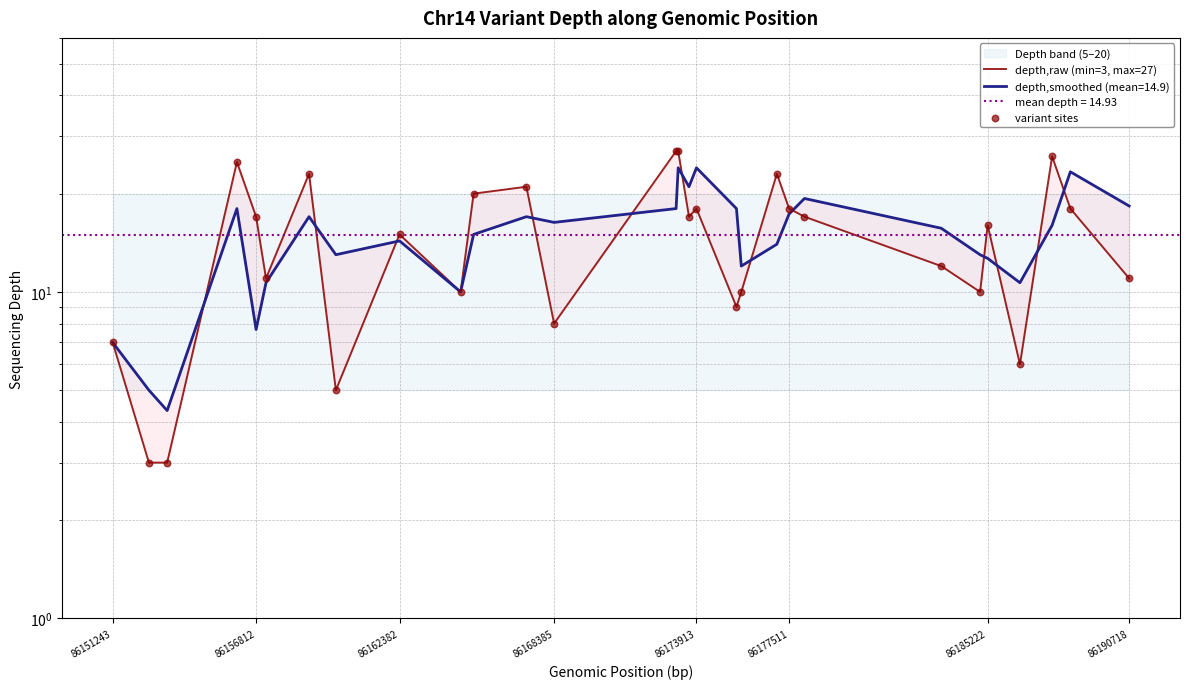

Which series has the largest total across all categories?

depth,raw (min=3, max=27)